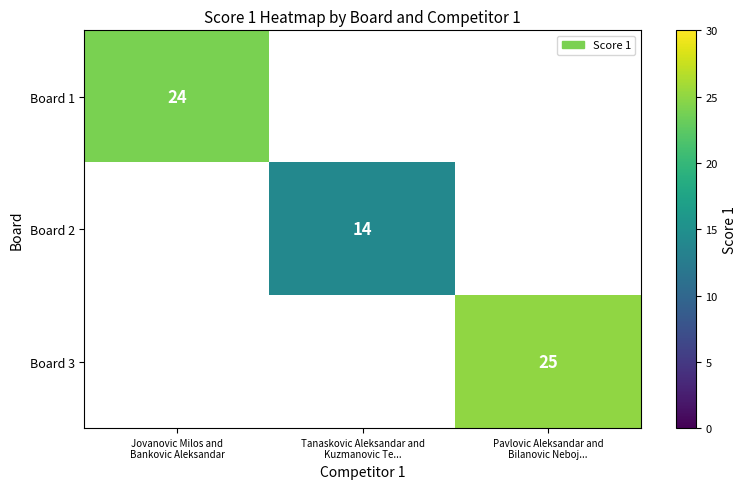

True or false: Board 3 has a value of 25.0 at Pavlovic Aleksandar and Bilanovic Neboj....

True